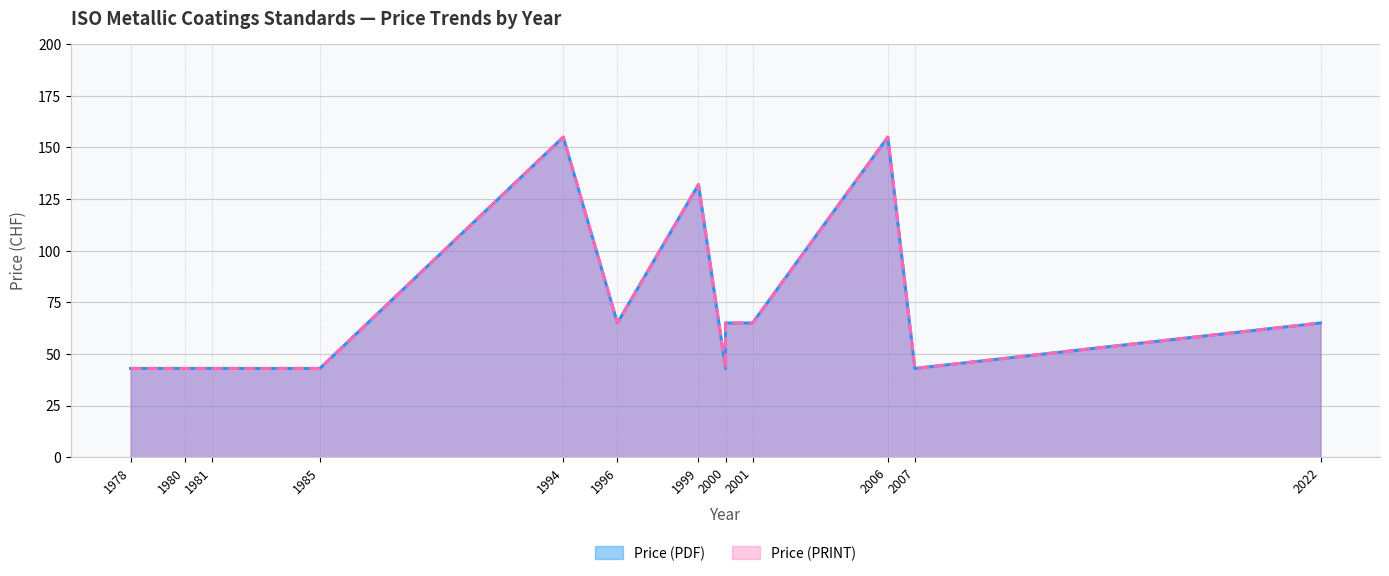

True or false: Price (PRINT) and Price (PDF) cross at least once.

False